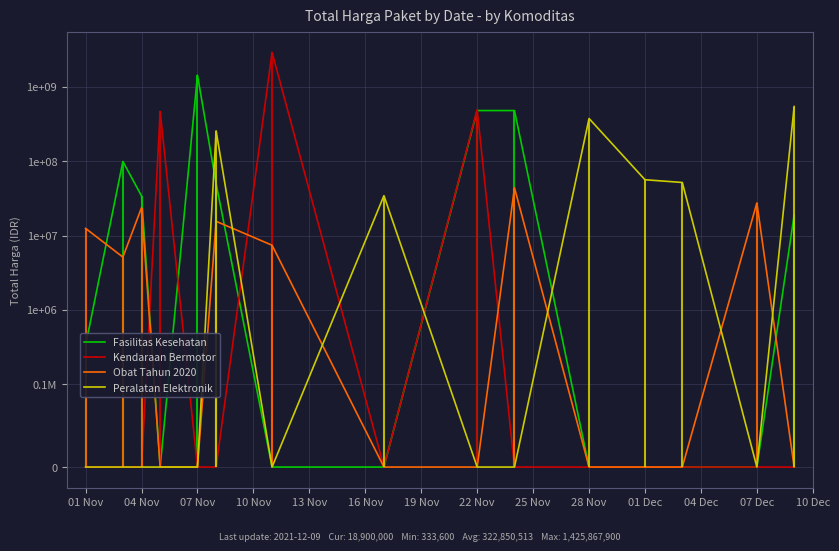

The value of Kendaraan Bermotor at 28 Nov is -1686731727. True or false?

False